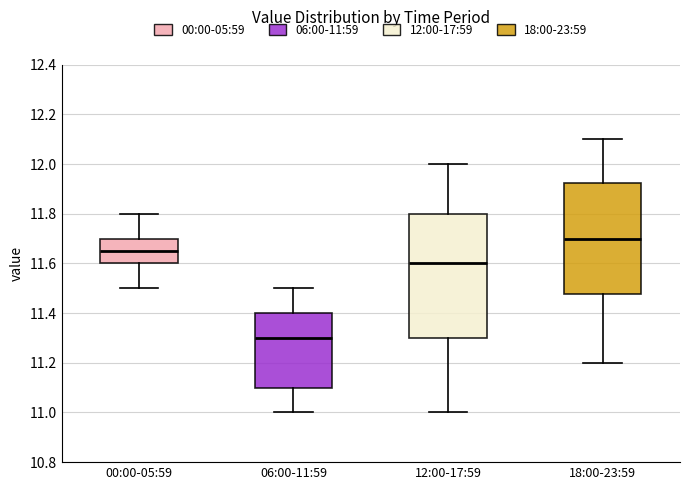

Reading left to right, transcribe this box plot: for each box, give where its median line is, the range the box spans, and where its two whiskers end, as read against the y-axis. The values are not printed on the chart, so give them approximately, as read against the axis.

00:00-05:59: median 11.66, box 11.60 to 11.70, whiskers 11.50 to 11.80
06:00-11:59: median 11.30, box 11.10 to 11.40, whiskers 11.00 to 11.50
12:00-17:59: median 11.60, box 11.30 to 11.80, whiskers 11.00 to 12.00
18:00-23:59: median 11.70, box 11.48 to 11.92, whiskers 11.20 to 12.10